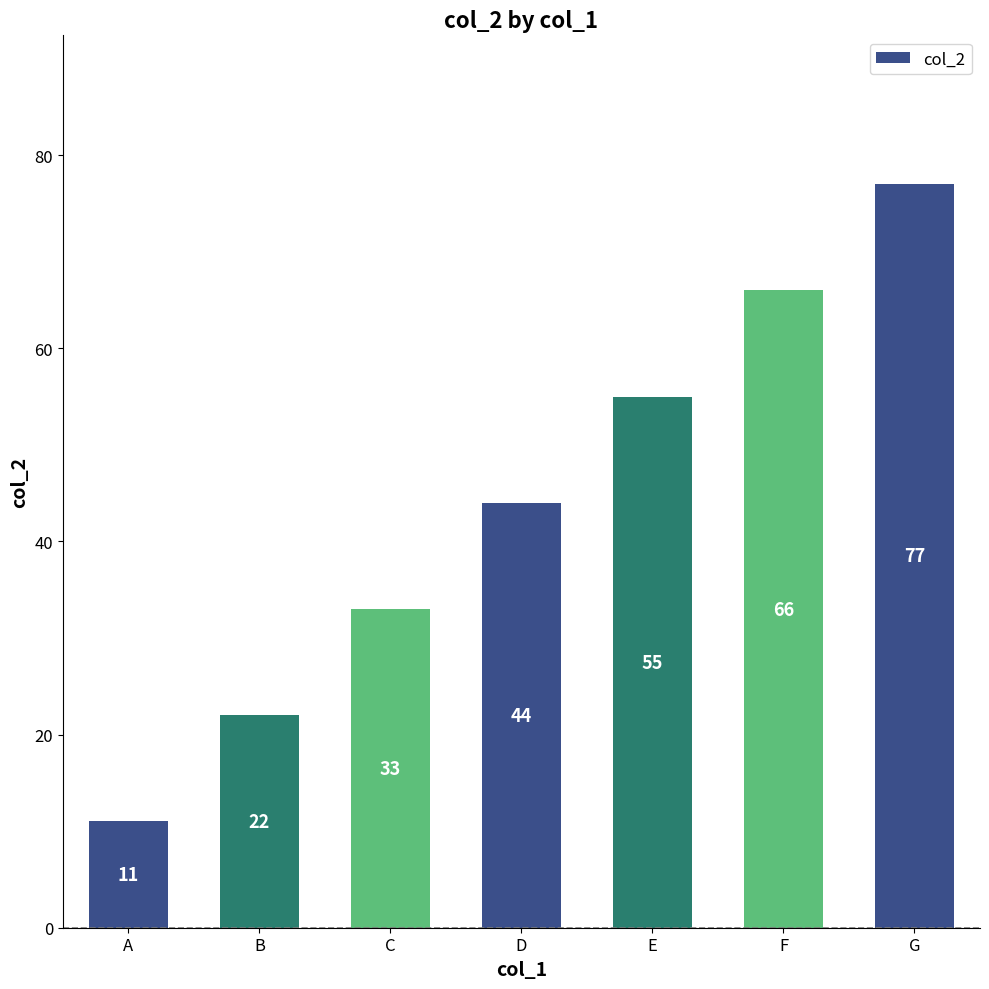

Read the value at C, to the nearest 10.

30